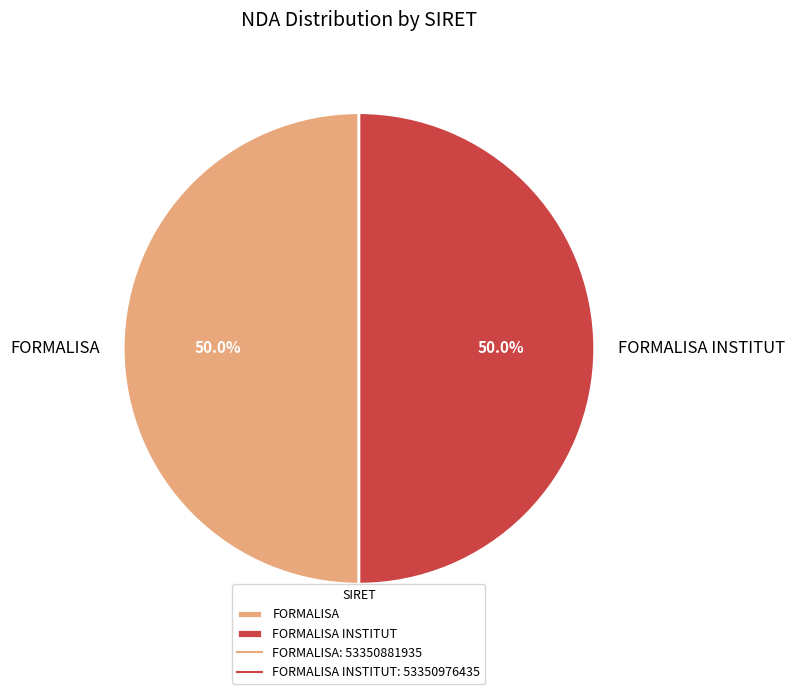

How many segments does this pie chart have?

2